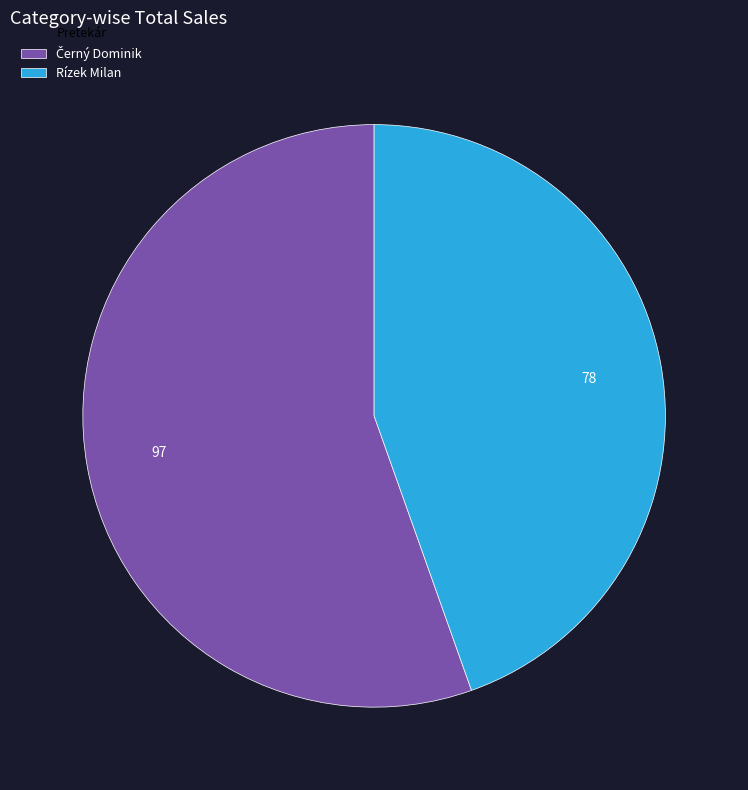

Which category has the smallest portion of the pie?

Rízek Milan